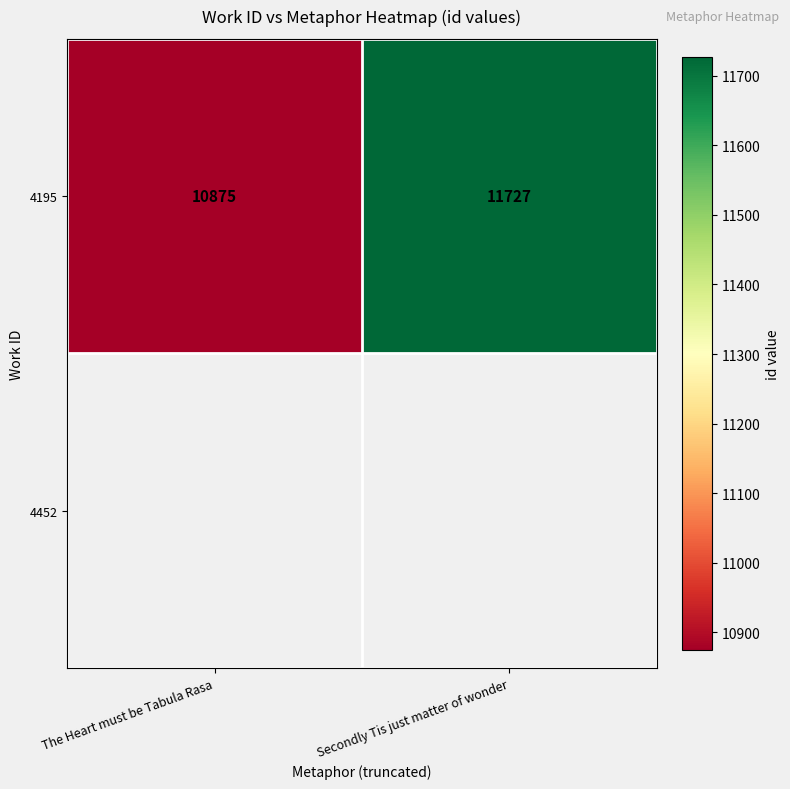

Reading left to right, list all the values displayed in this chart.

10875	11727